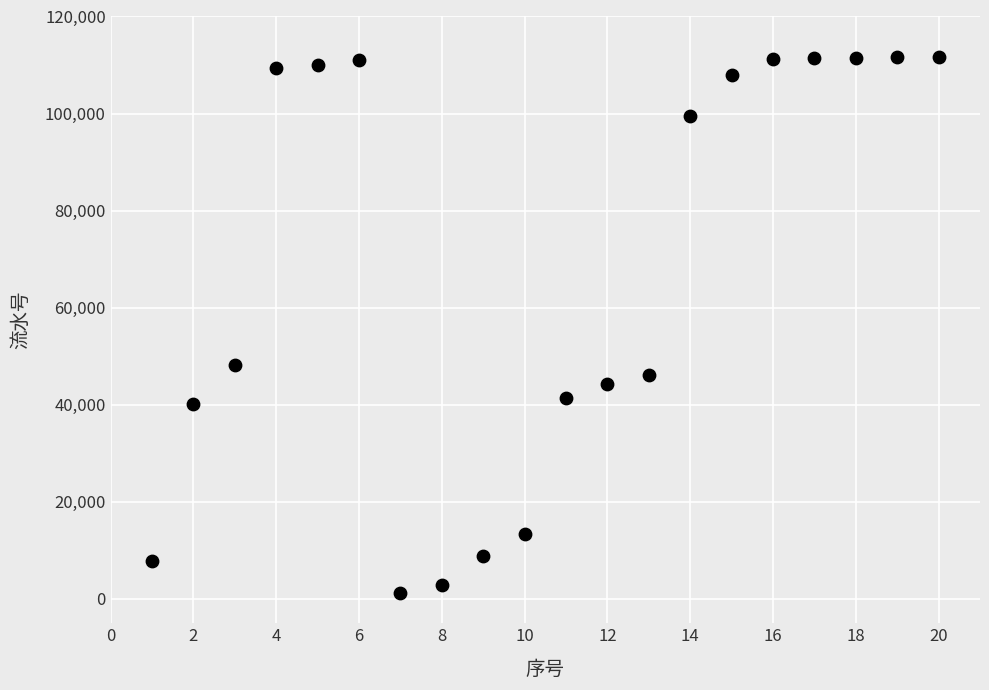

What Y value in the scatter plot is closest to 56470?

48107